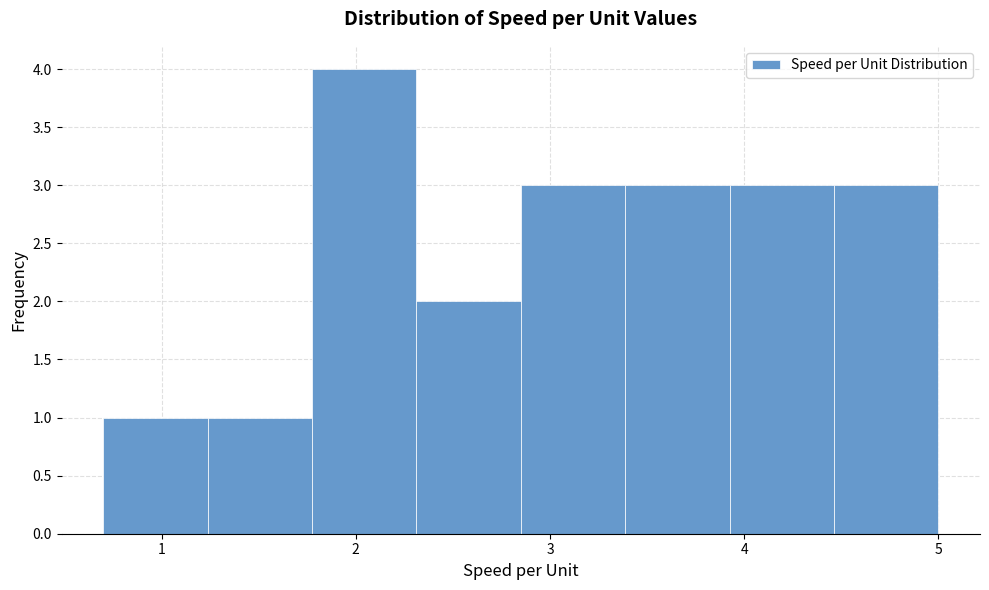

What is the height of the bar covering 0.7 to 1.2 on the x-axis? Neither the bar edges nor the heights are printed on the chart, so give them approximately, as read against the axes.

1